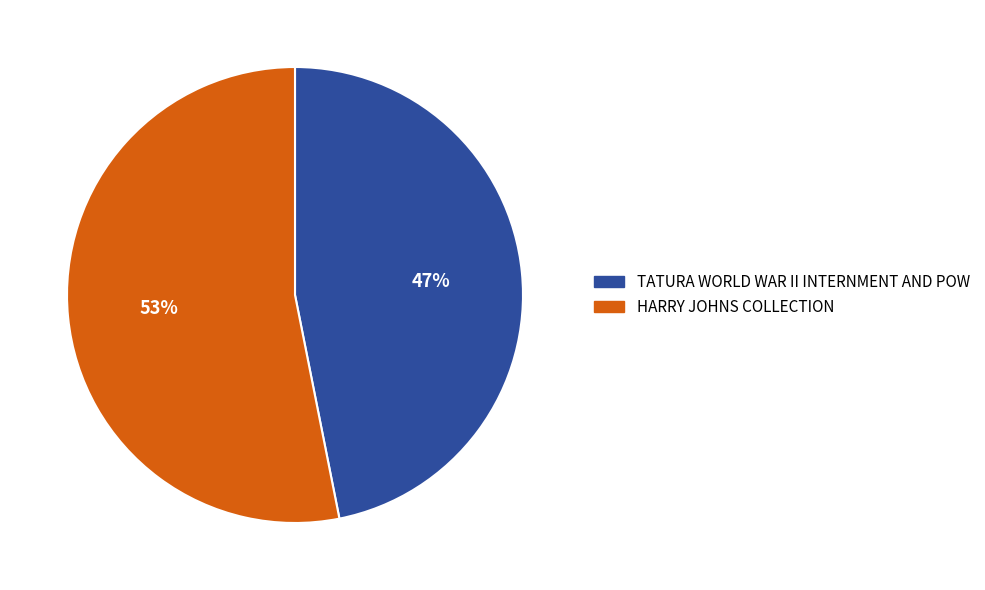

Which slice is the smallest?

TATURA WORLD WAR II INTERNMENT AND POW